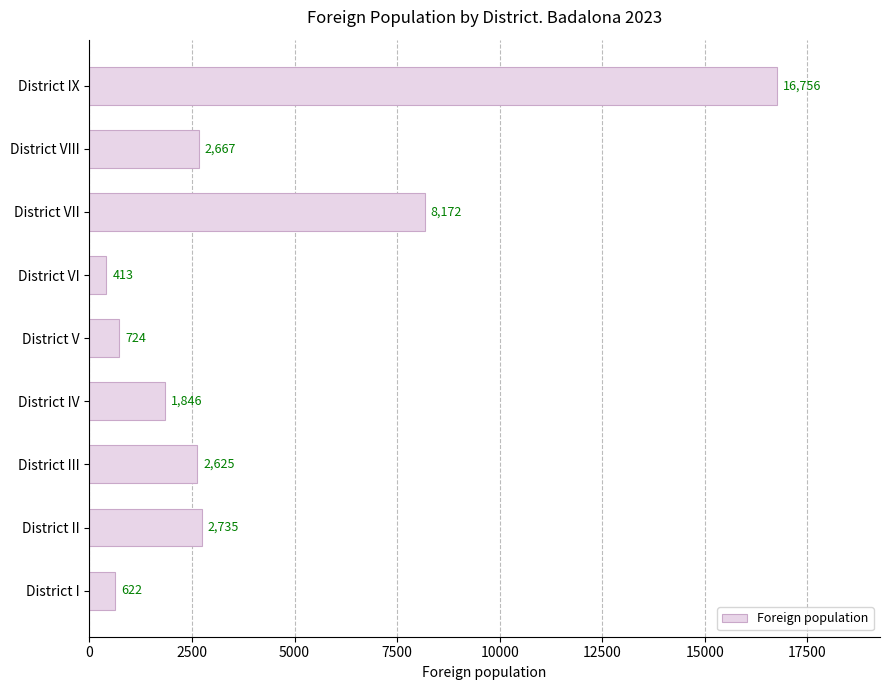

Rank the categories by value from highest to lowest.

District IX, District VII, District II, District VIII, District III, District IV, District V, District I, District VI